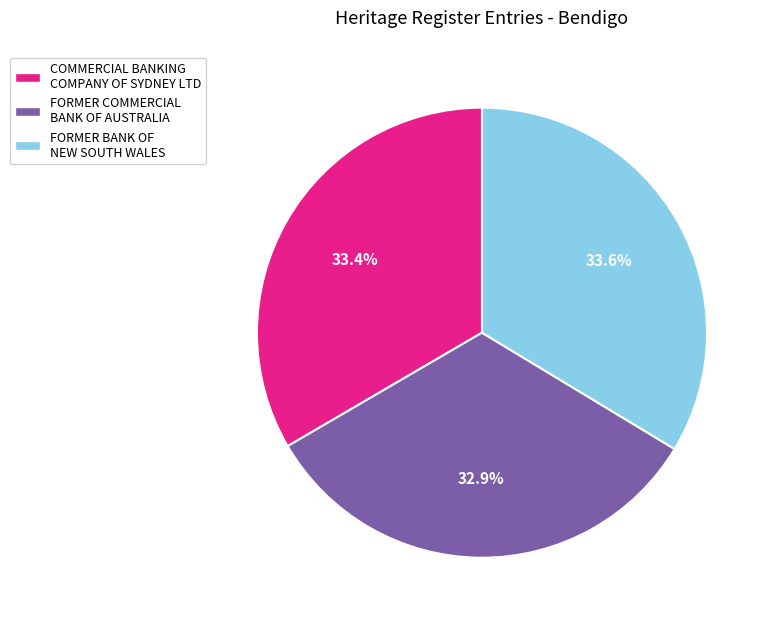

To the nearest percent, what is the difference between the largest and smallest slice percentages?

1%